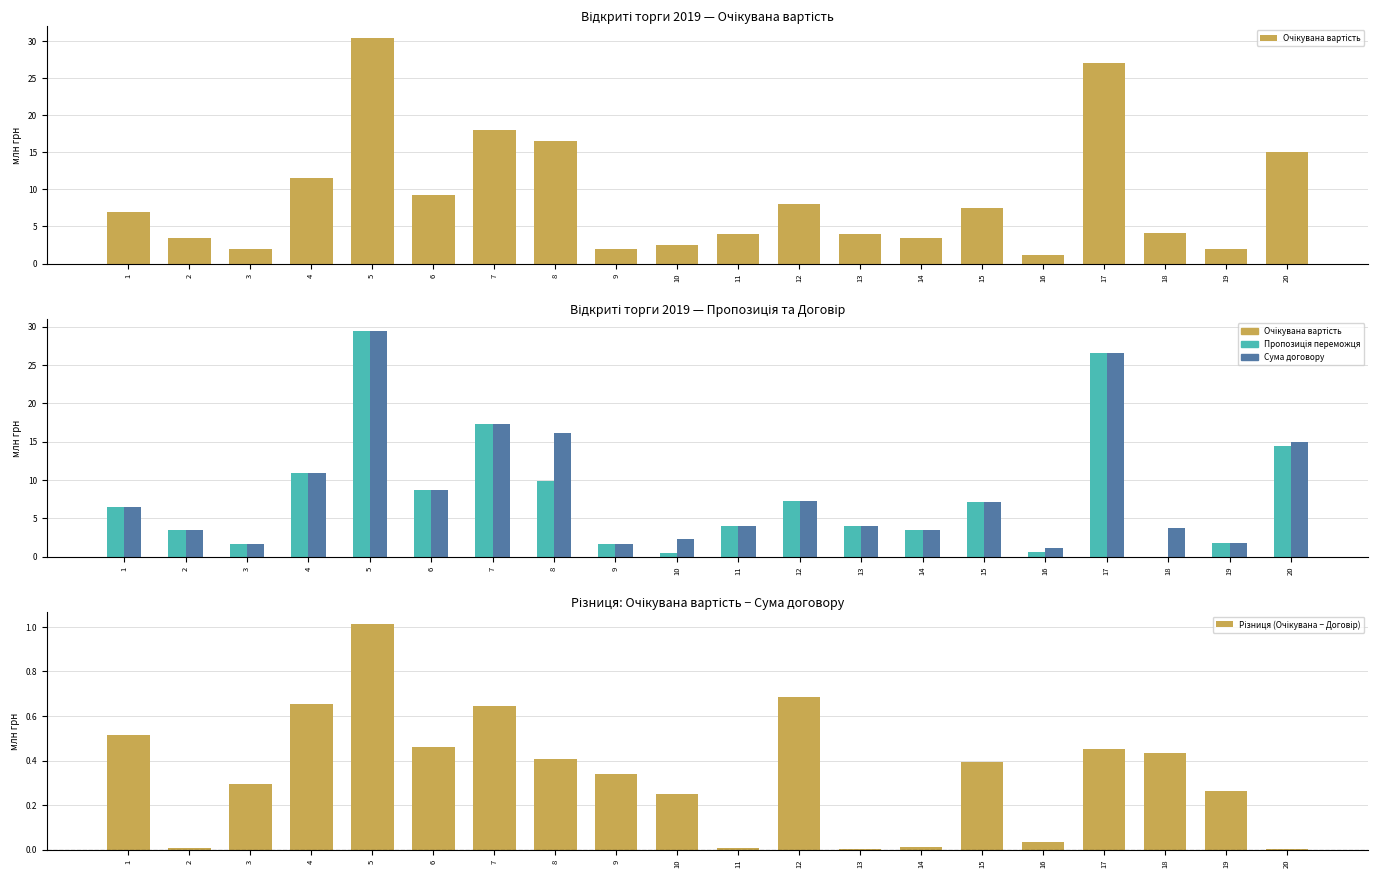

Which series has the largest range (max minus min)?

Пропозиція переможця